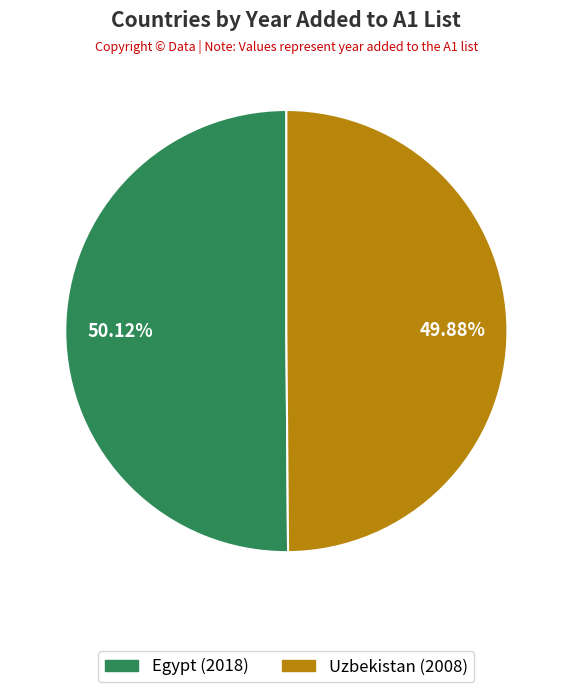

Is the sum of Egypt and Uzbekistan greater than half?

Yes